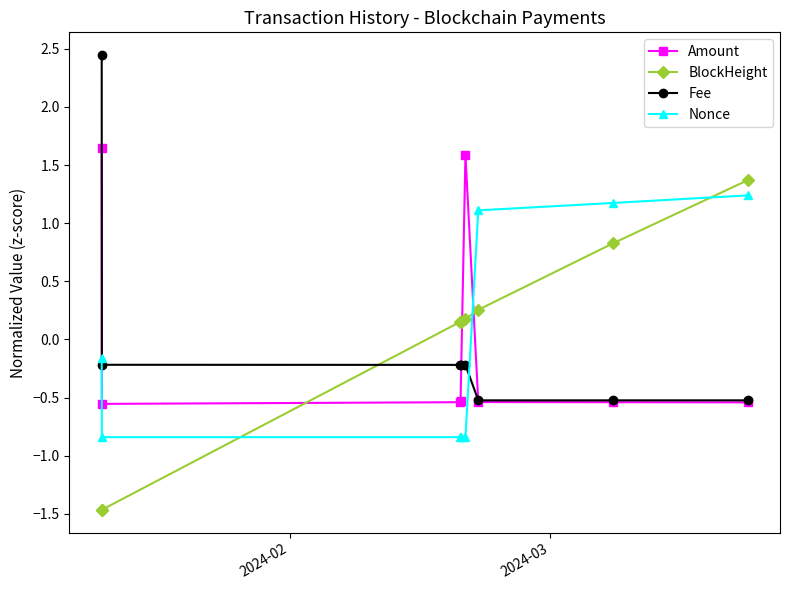

What is the lowest value of the BlockHeight series?

-1.5